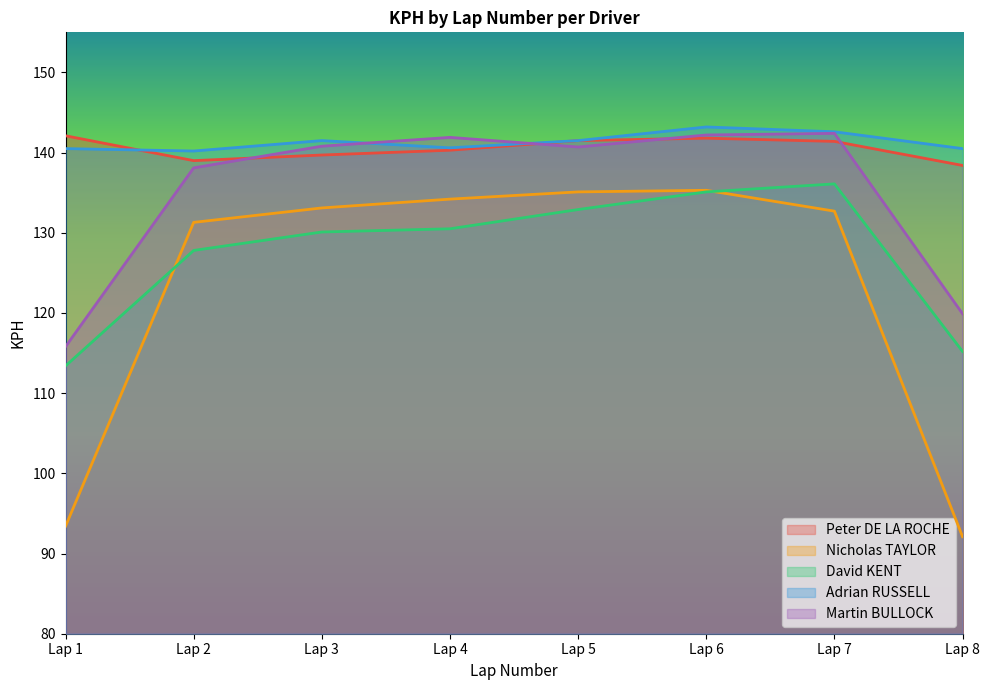

Is it true that Nicholas TAYLOR equals 163.8 at Lap 1?

False